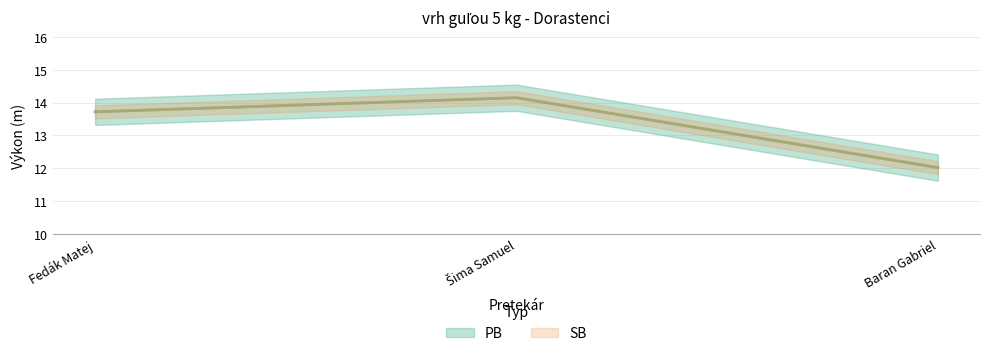

At which label is PB closest to 13?

Fedák Matej